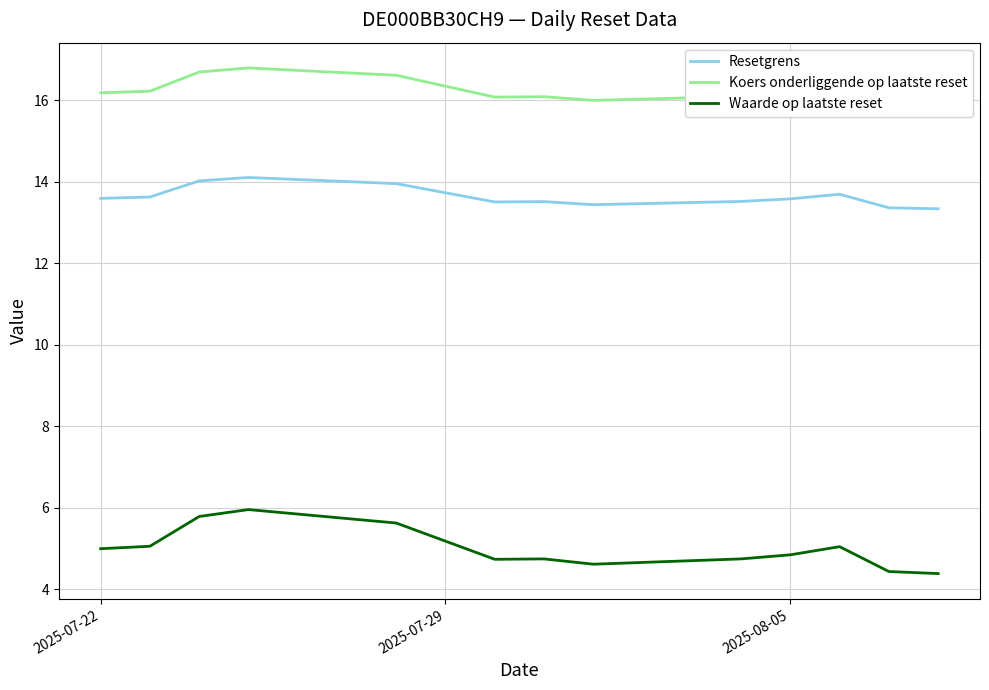

How many data points in Koers onderliggende op laatste reset are less than 16?

2